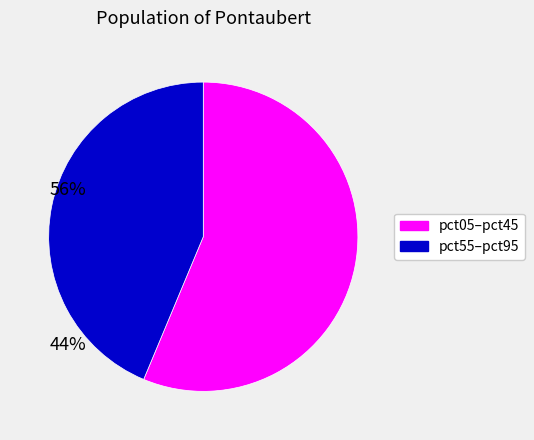

Does any single category account for the majority?

Yes